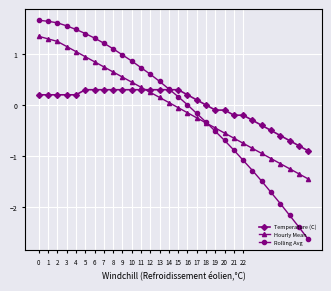

Rank the series by their maximum value, from lowest to highest.

Temperature (C), Hourly Mean, Rolling Avg